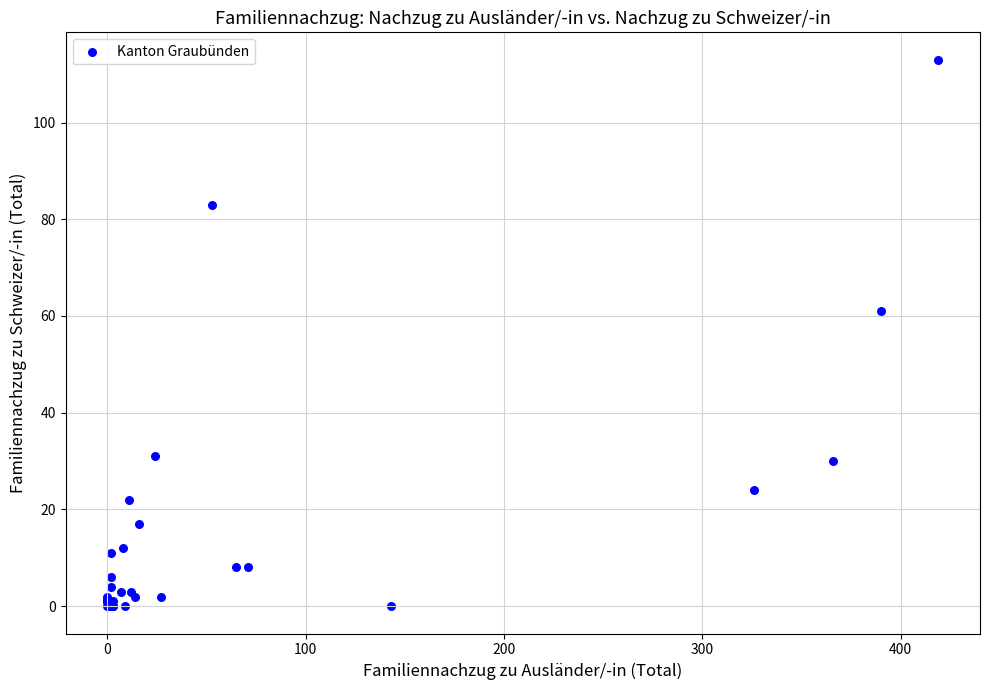

What Y value in the scatter plot is closest to 56?

61